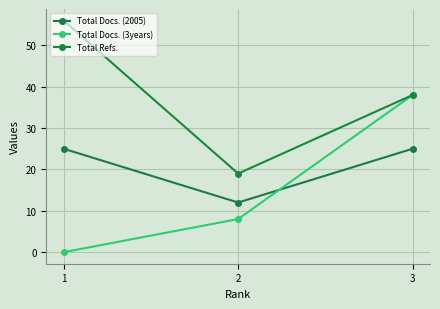

What is the average value of the Total Docs. (2005) series?

21